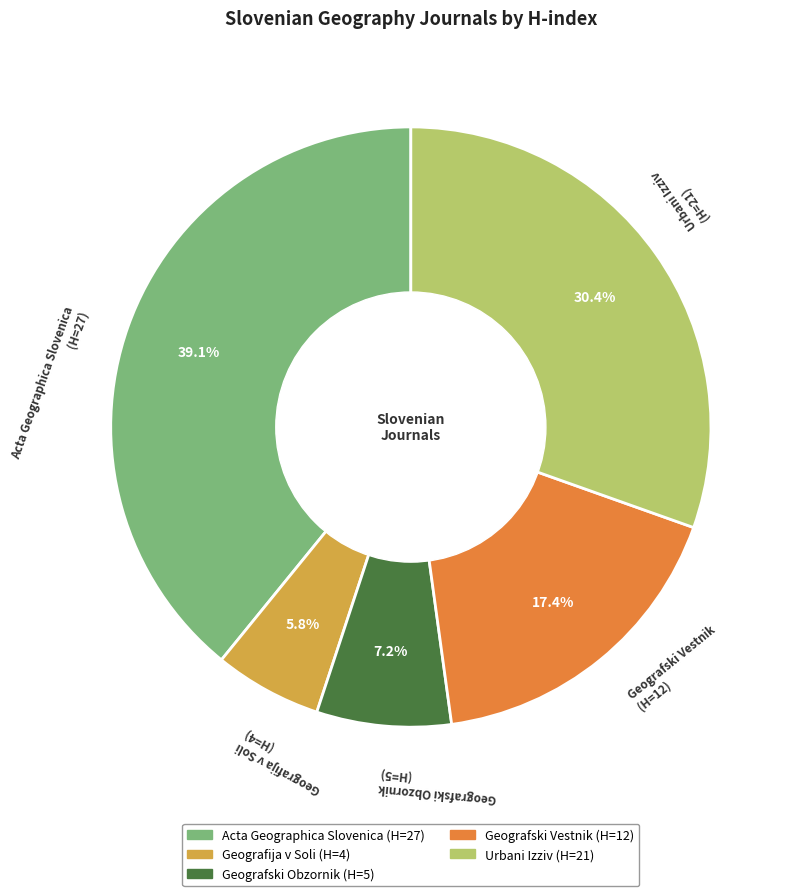

Is the sum of Geografija v Soli and Acta Geographica Slovenica greater than half?

No